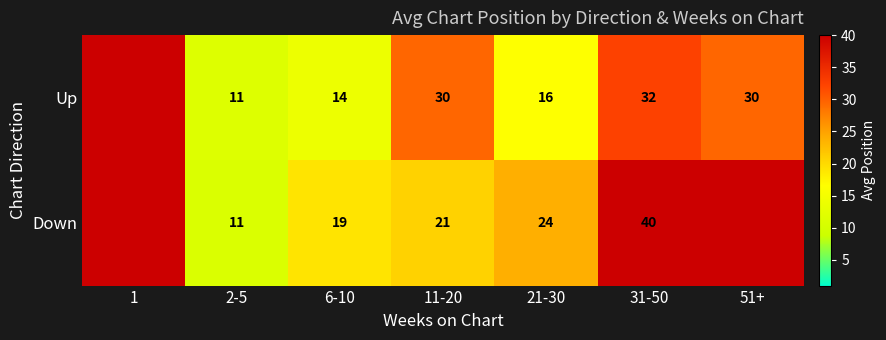

Which category has the lowest value across all series?

2-5